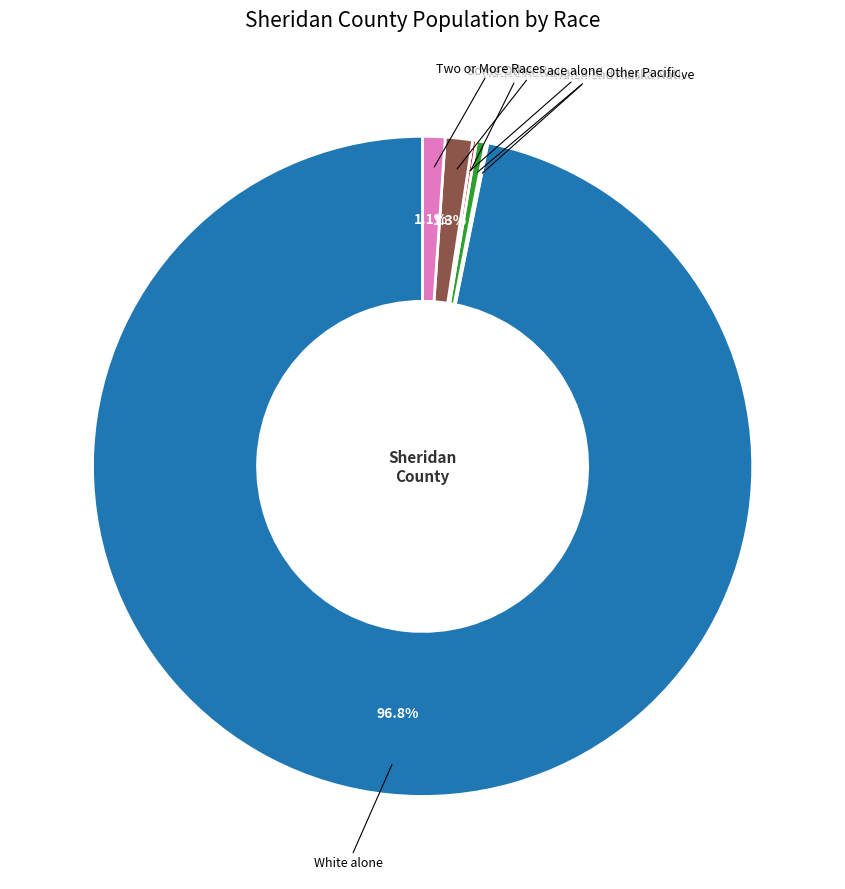

Is there any slice that represents more than half of the pie?

Yes